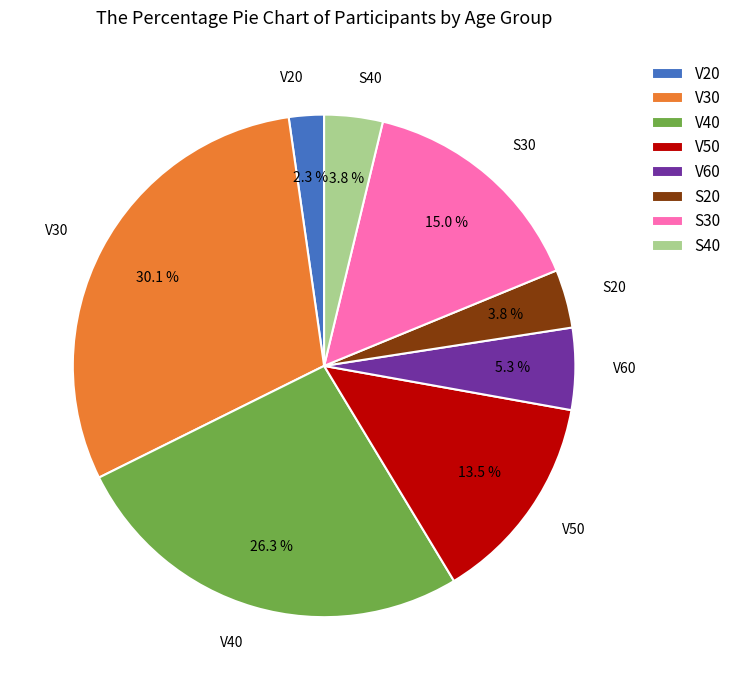

Which slice is the smallest?

V20